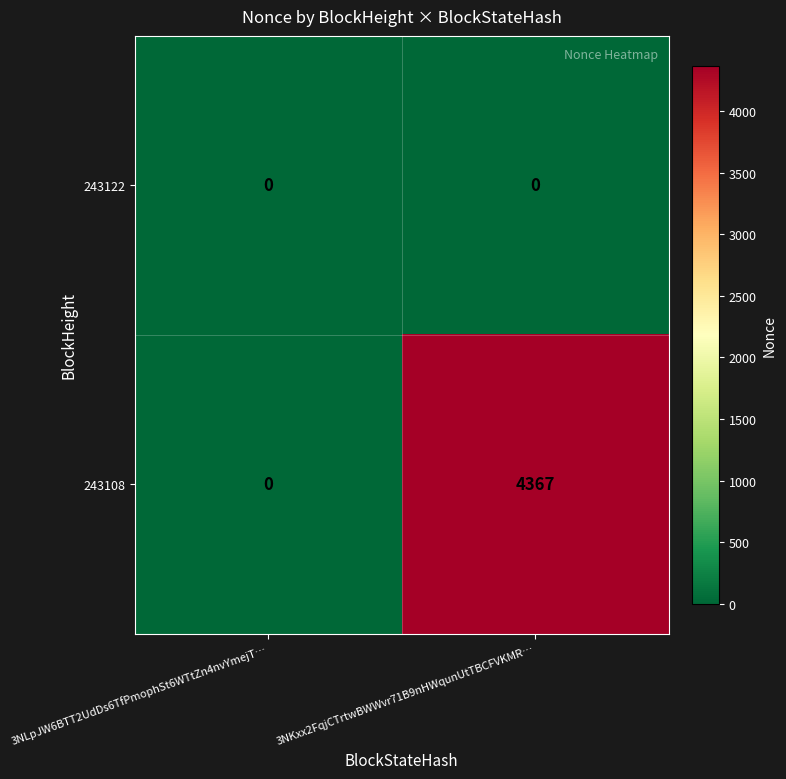

What is the greatest value displayed?

4367